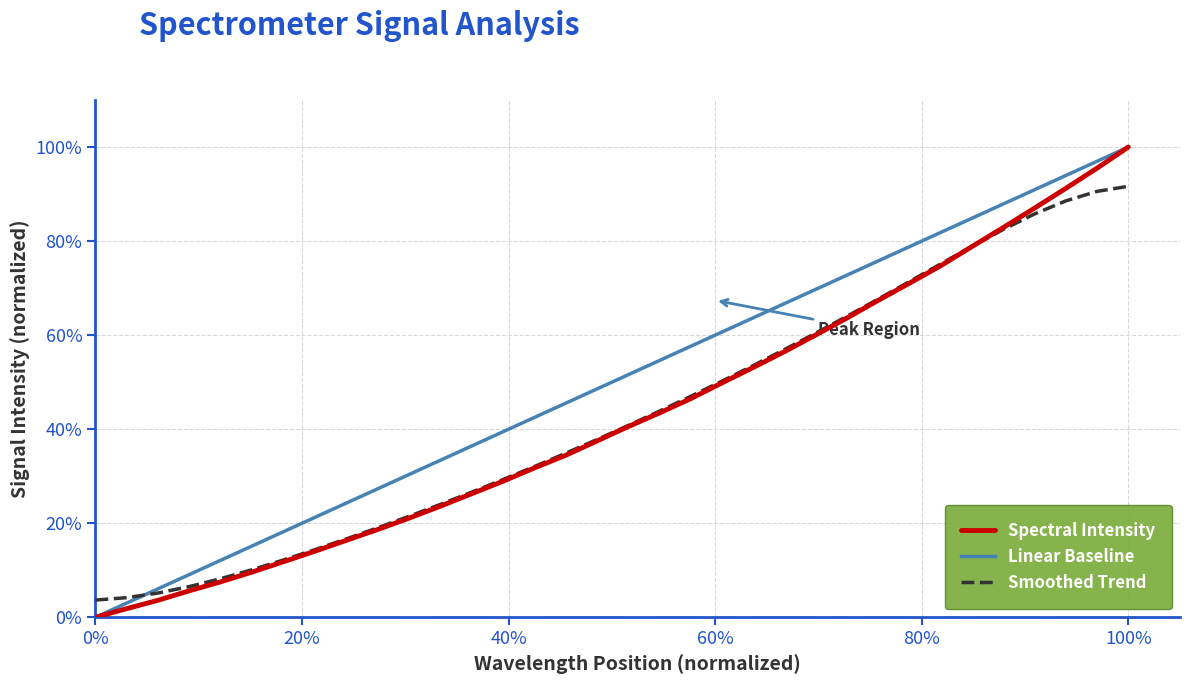

True or false: the data has more than 1 interior local peaks.

False